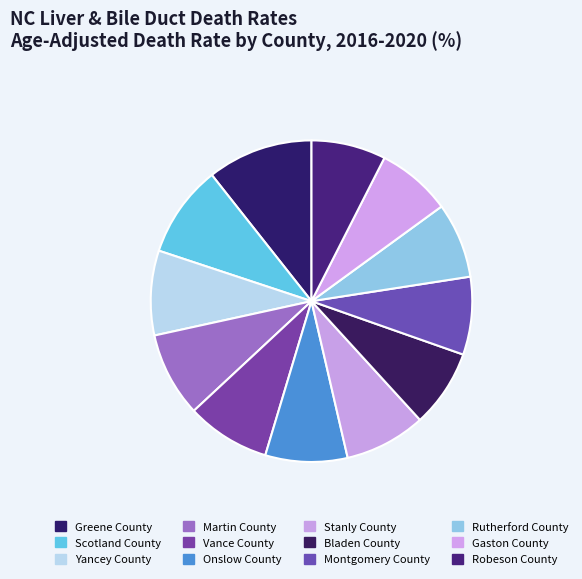

The Gaston County slice represents 7% of the pie. True or false?

True